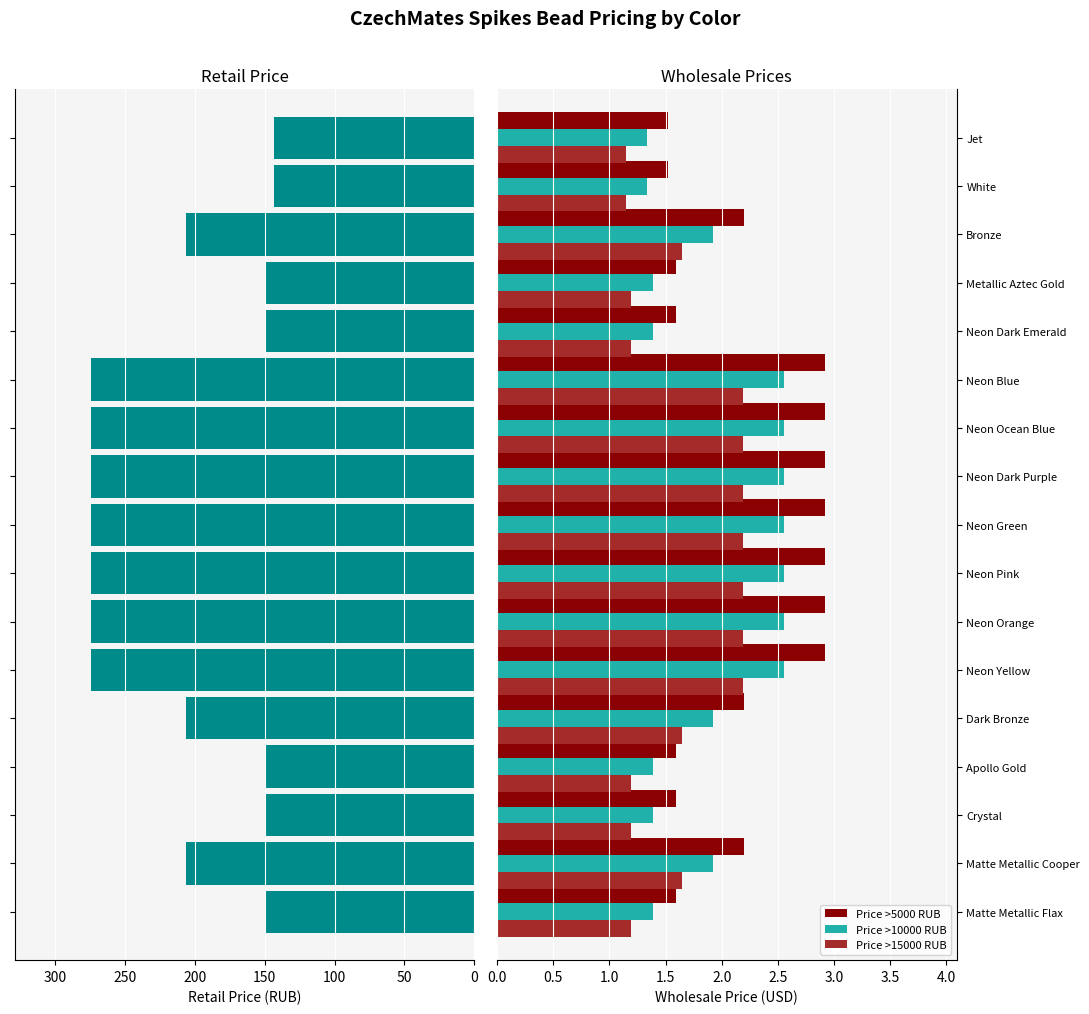

Are the bars grouped side by side (vs. stacked)?

Yes